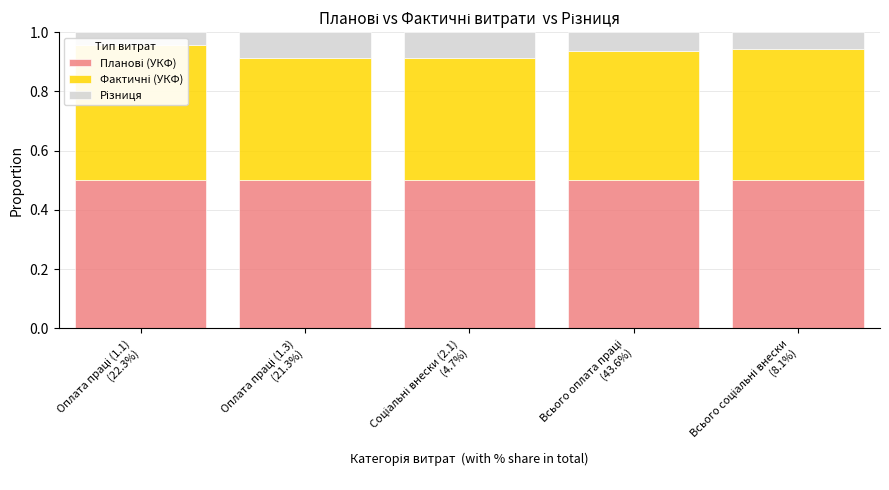

Which label corresponds to the largest value in the chart?

Оплата праці (1.1)
(22.3%)